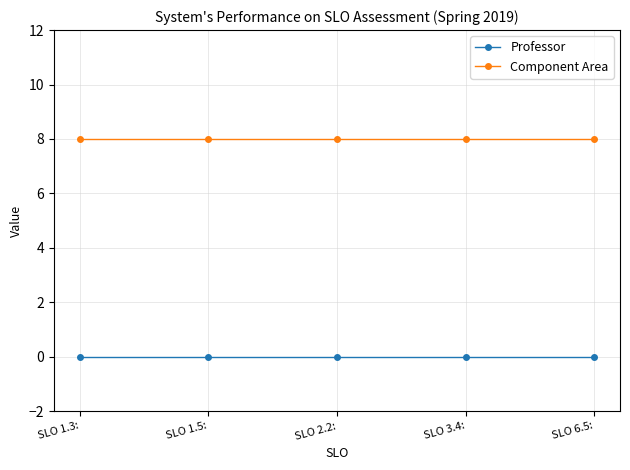

Reading right to left, transcribe all the data shown in this chart.

Professor: 0	0	0	0	0
Component Area: 8	8	8	8	8